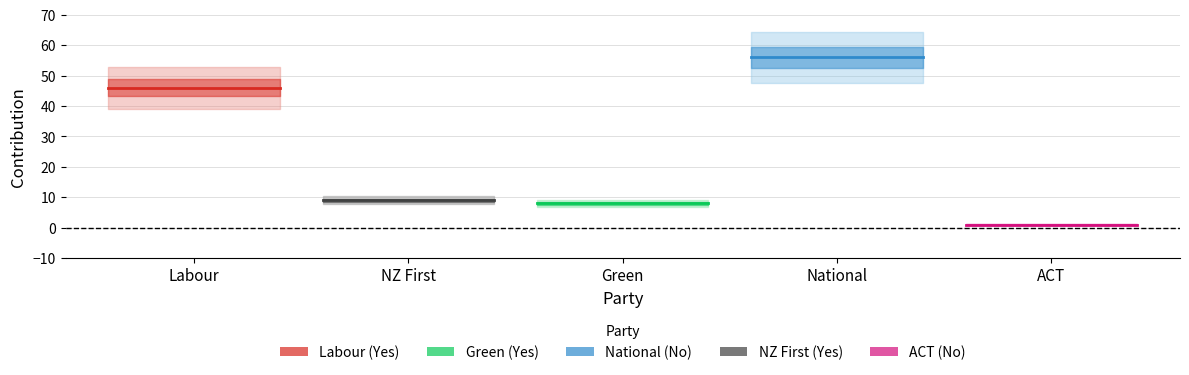

Which series has the largest total across all categories?

National